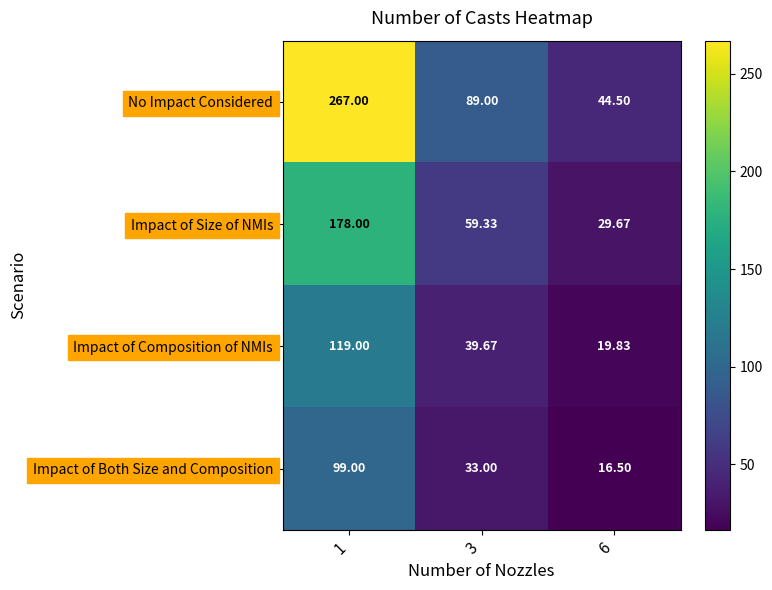

List the series in order of their peak value, lowest first.

Impact of Both Size and Composition, Impact of Composition of NMIs, Impact of Size of NMIs, No Impact Considered